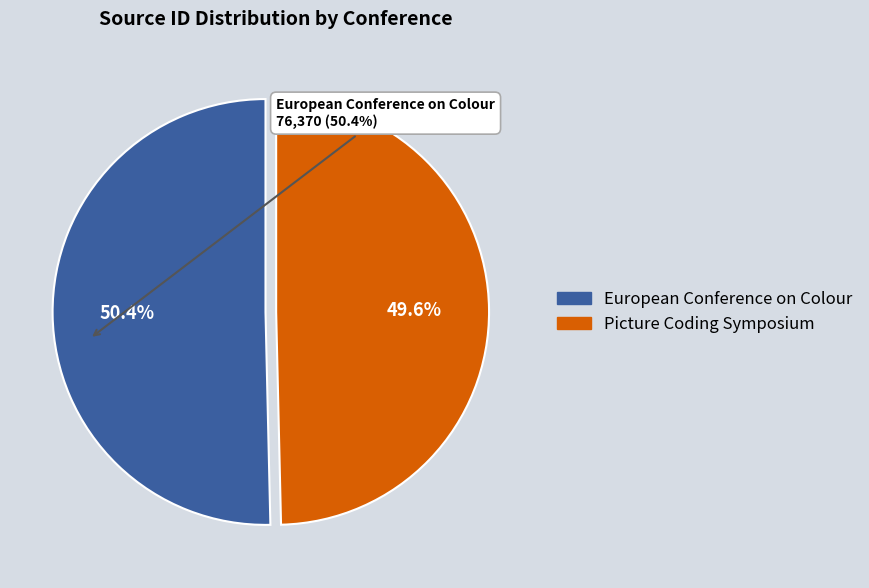

How many slices are in this pie chart?

2